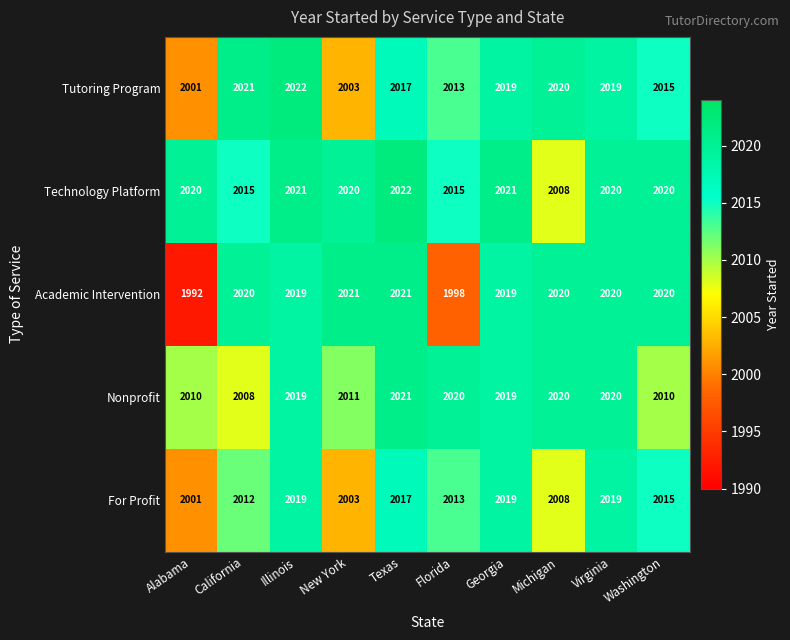

What is the spread (max minus min) of values at Alabama?

28